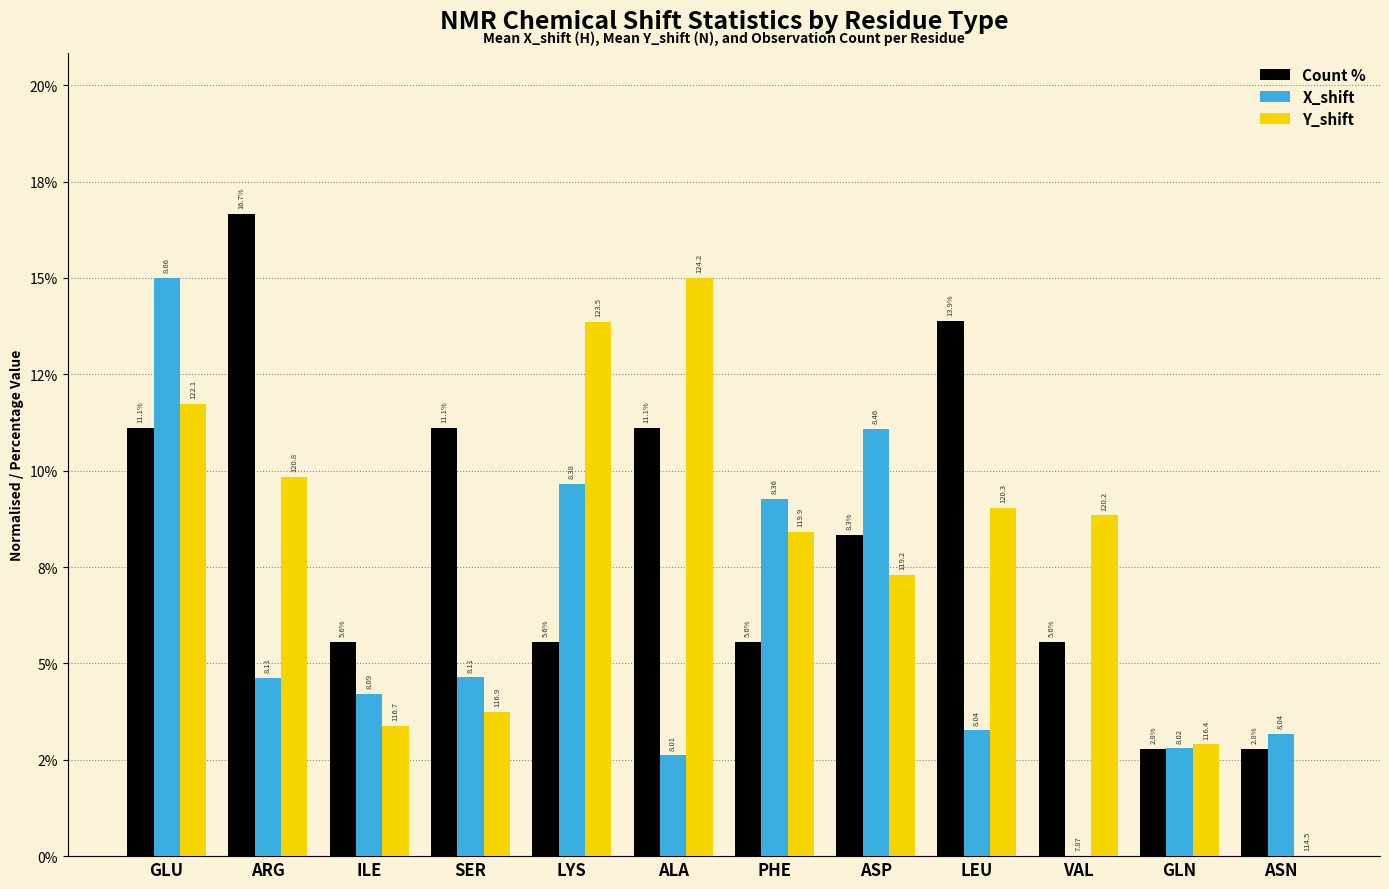

What are all the series names shown in the legend?

Count %, X_shift, Y_shift